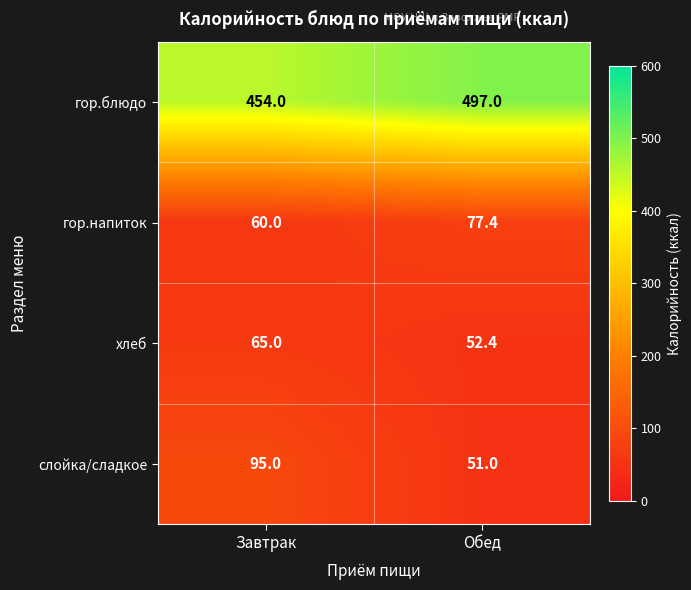

Is it true that гор.напиток equals 132.9 at Обед?

False